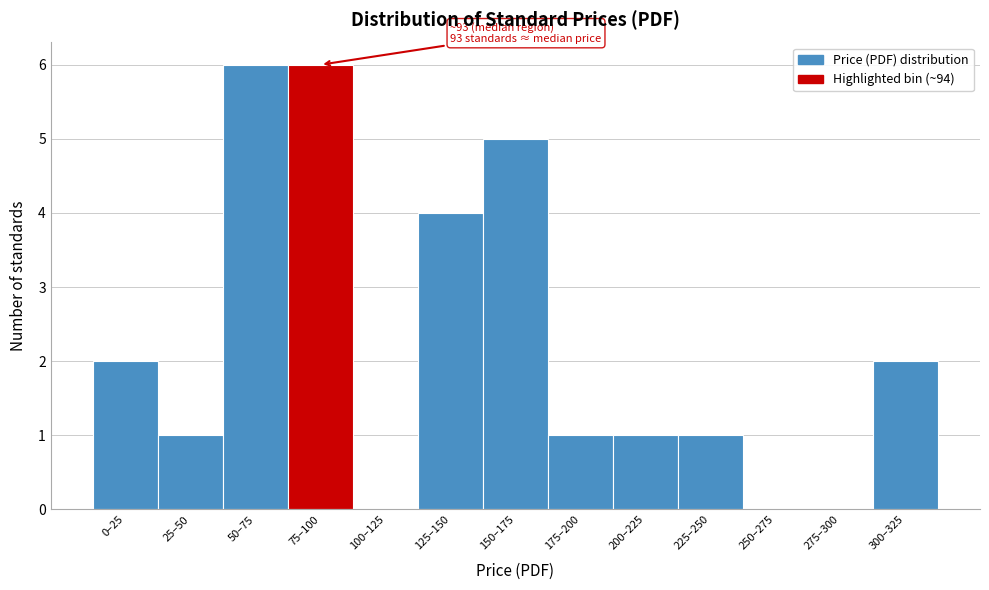

Reading left to right, transcribe all the data shown in this chart.

0–25=2	25–50=1	50–75=6	75–100=6	100–125=0	125–150=4	150–175=5	175–200=1	200–225=1	225–250=1	250–275=0	275–300=0	300–325=2